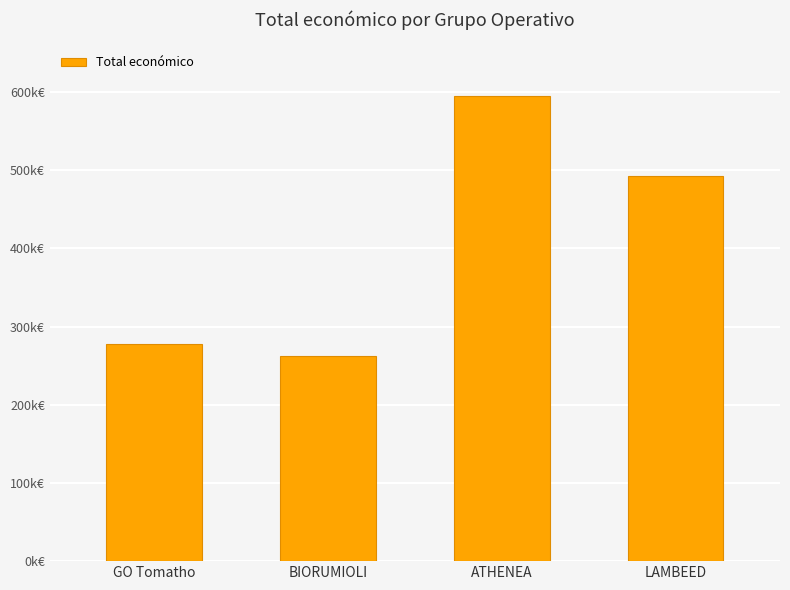

The value at LAMBEED is 862654. True or false?

False